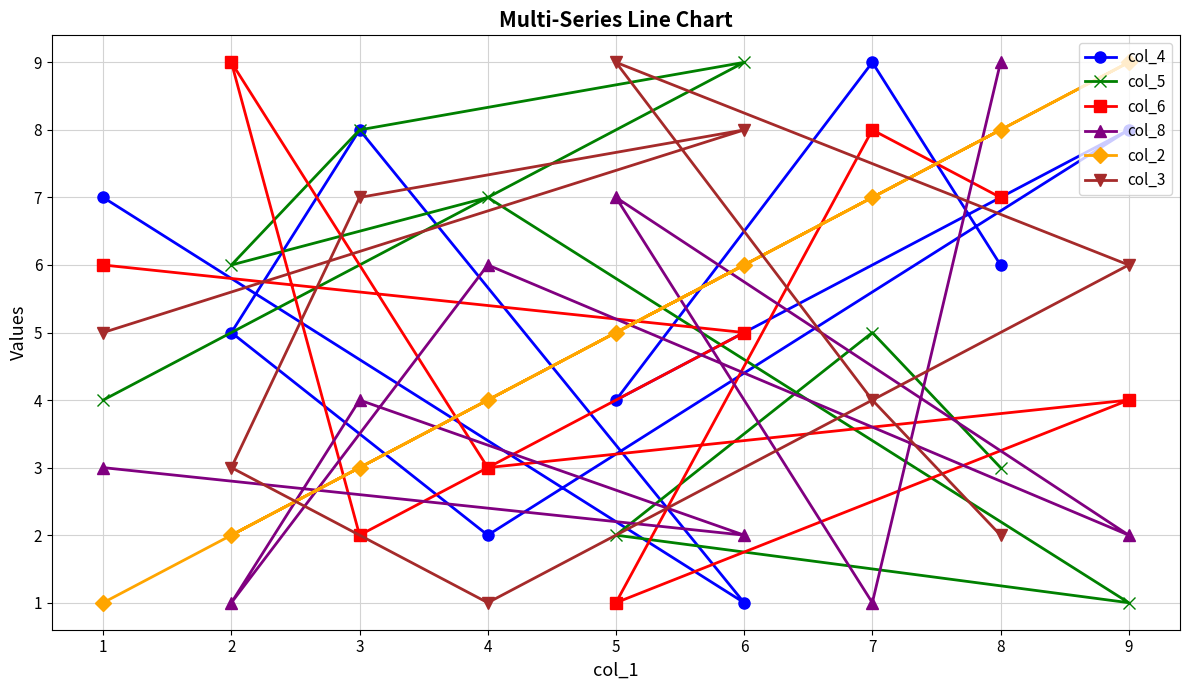

Where is the first local minimum for col_3?

4